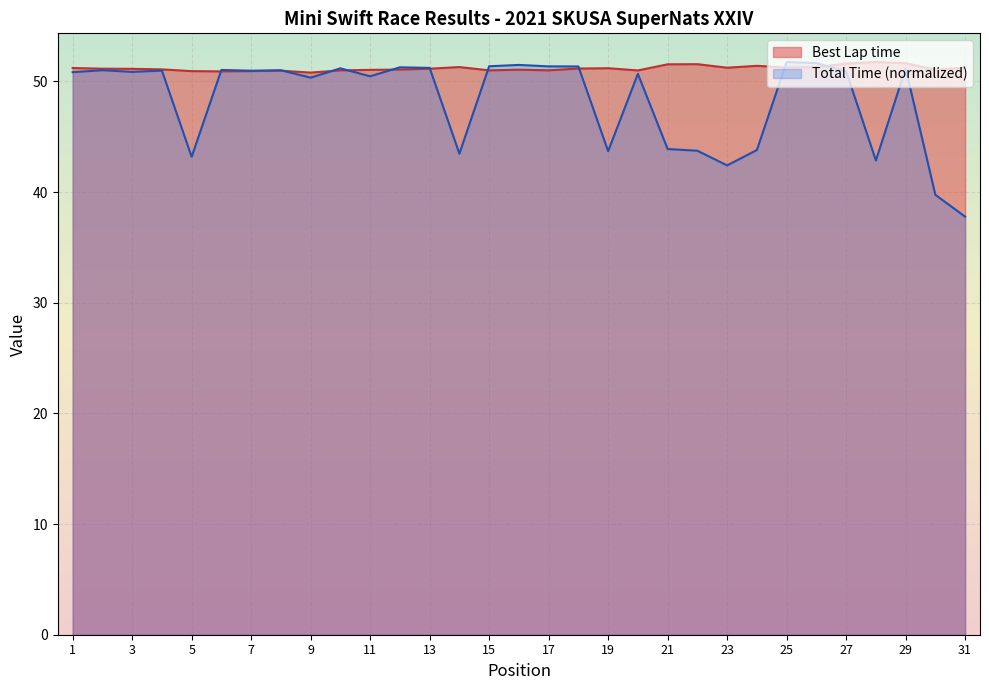

The Total Time (s) series shows 21.3 at 30. True or false?

False